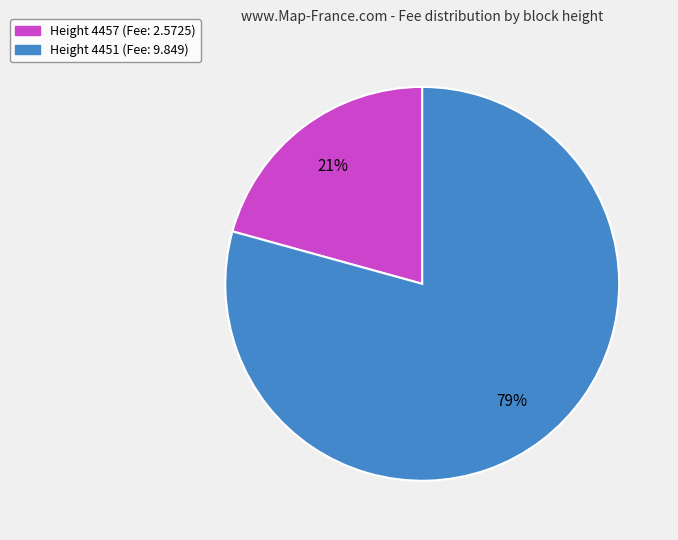

To the nearest percent, what is the average slice percentage?

50%